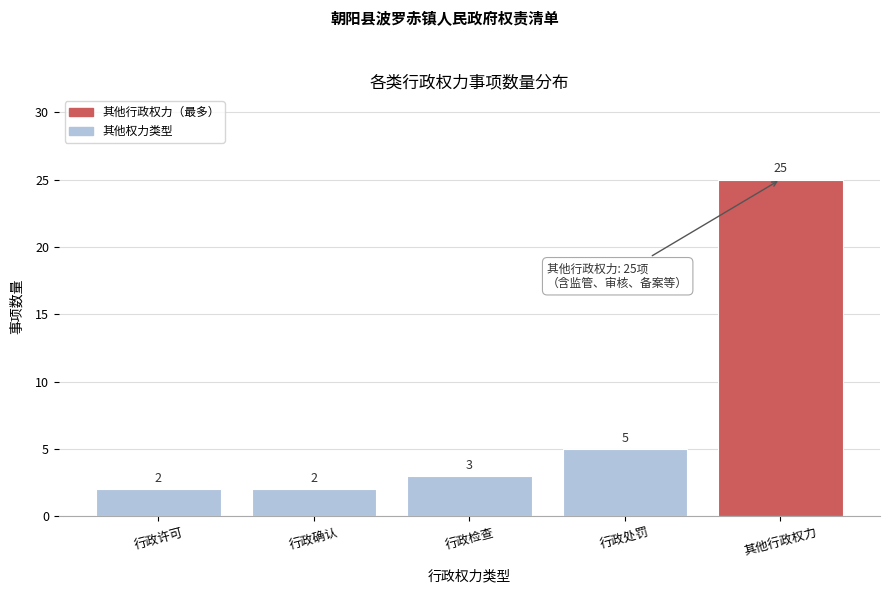

Reading right to left, list all the values displayed in this chart.

其他行政权力=25	行政处罚=5	行政检查=3	行政确认=2	行政许可=2